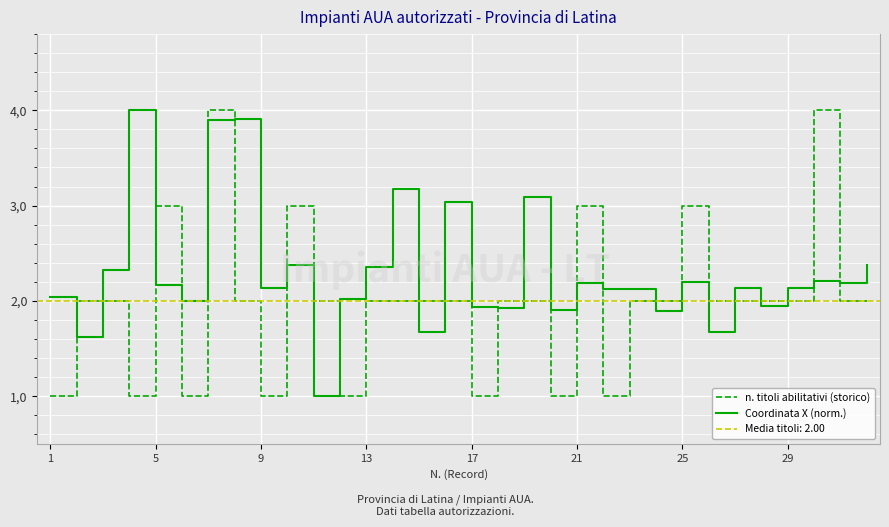

What is the lowest value of the n. titoli abilitativi (storico) series?

1.0